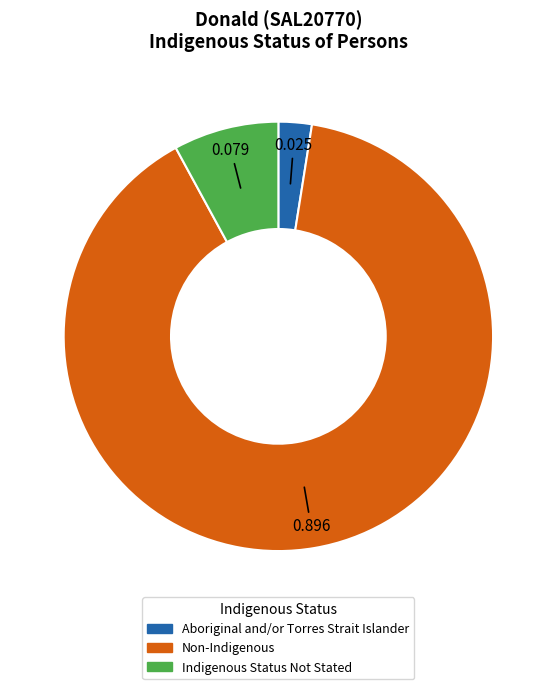

Does any single category account for the majority?

Yes